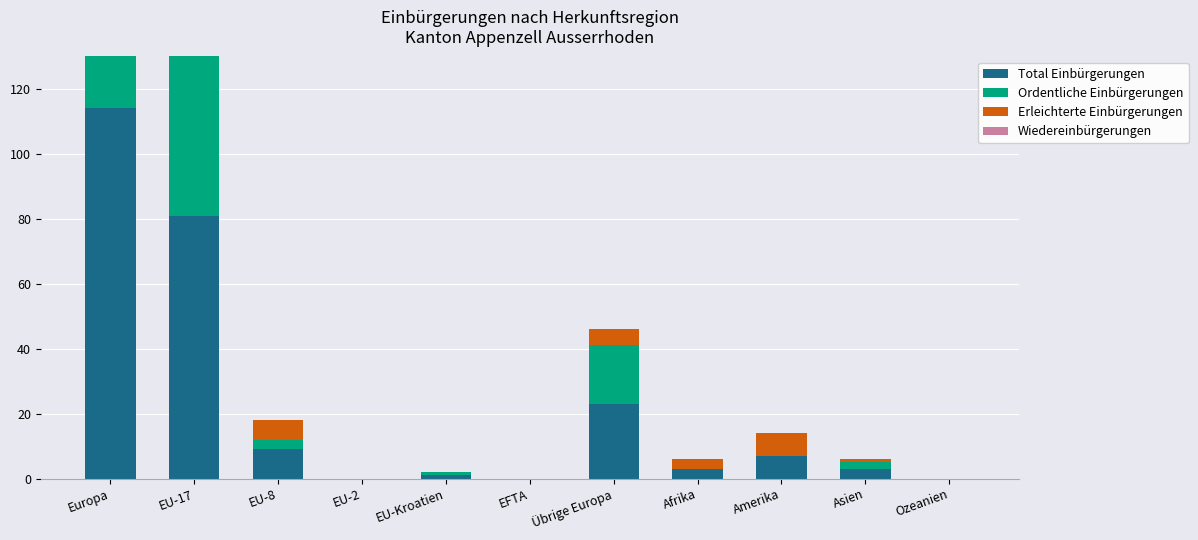

Where does the Total Einbürgerungen series first go above 3?

Europa